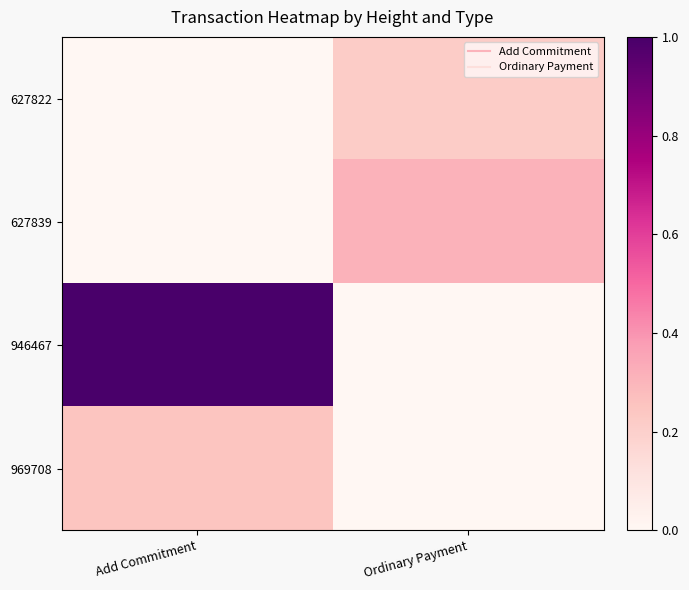

At which category is the sum across all series the highest?

Add Commitment